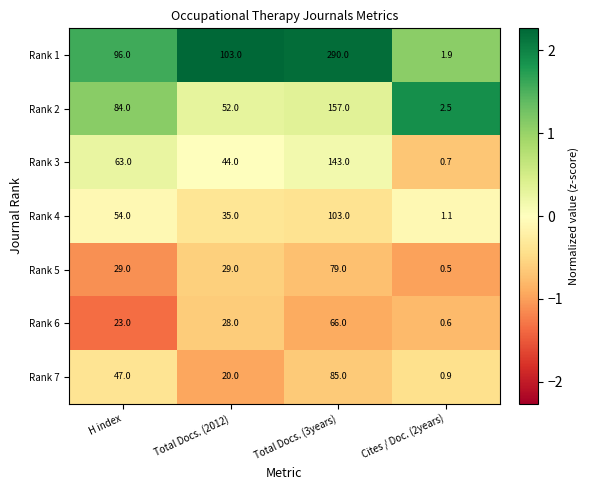

What is the minimum value shown in the chart?

0.5